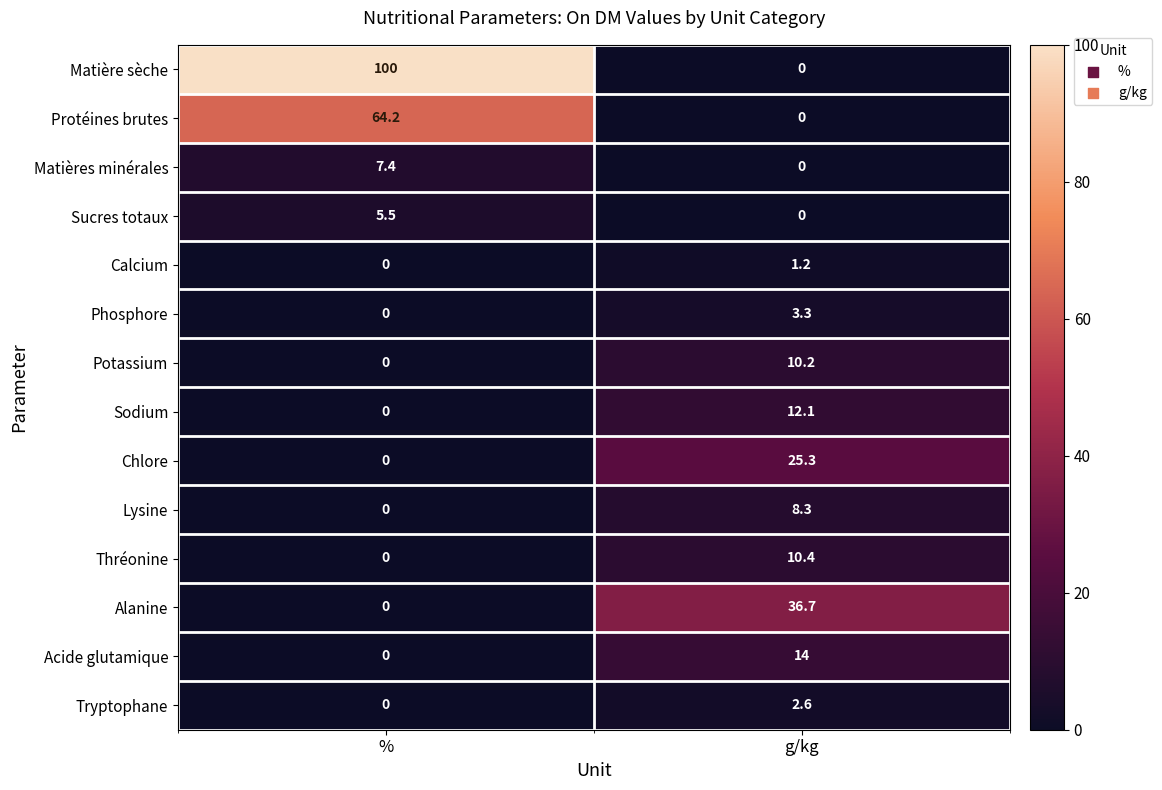

Which series has the largest total across all categories?

Matière sèche